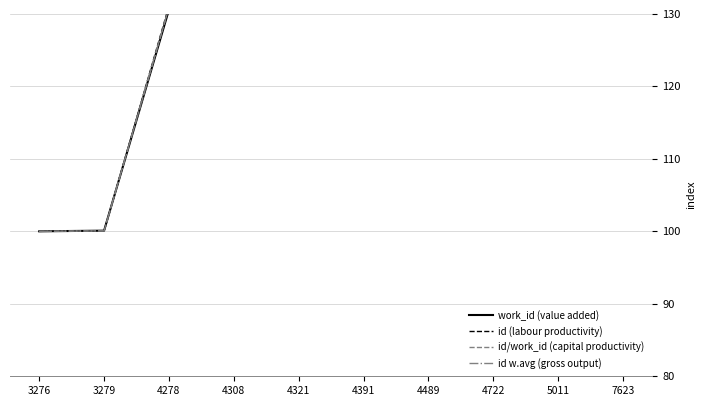

Is the value of id (labour productivity) at 4722 greater than the value of id w.avg (gross output) at 5011?

No